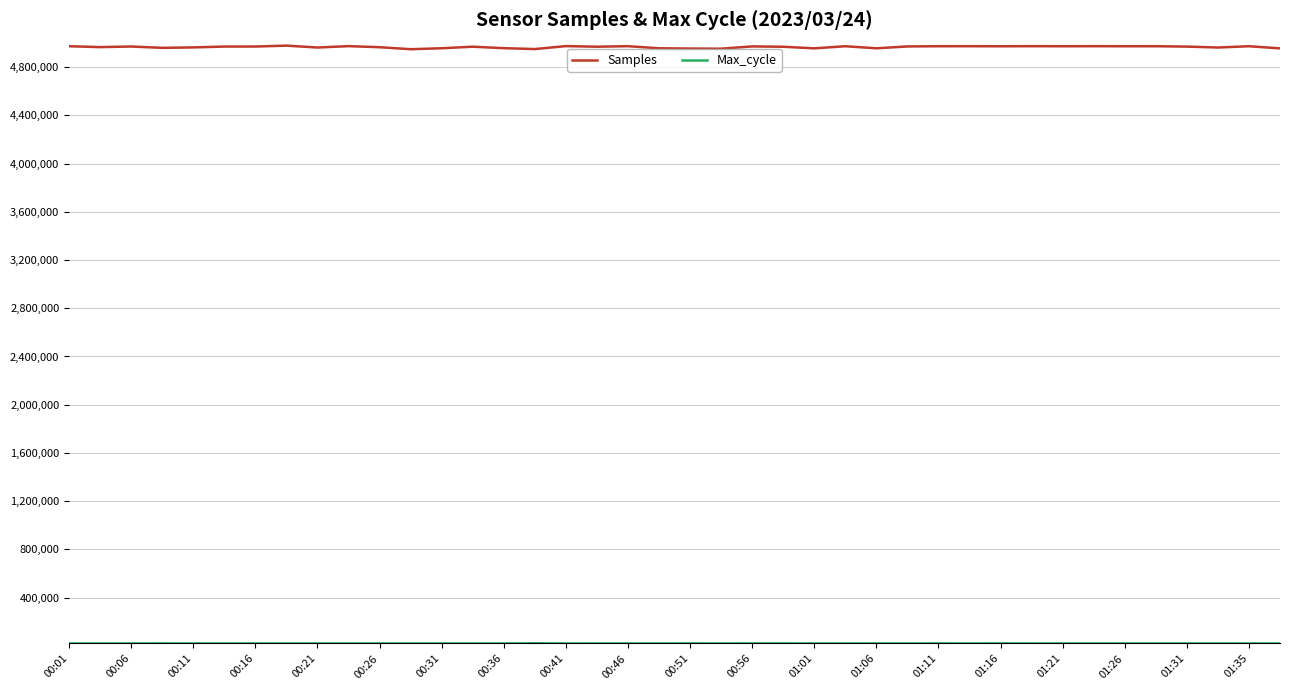

Which series has the largest total across all categories?

Samples